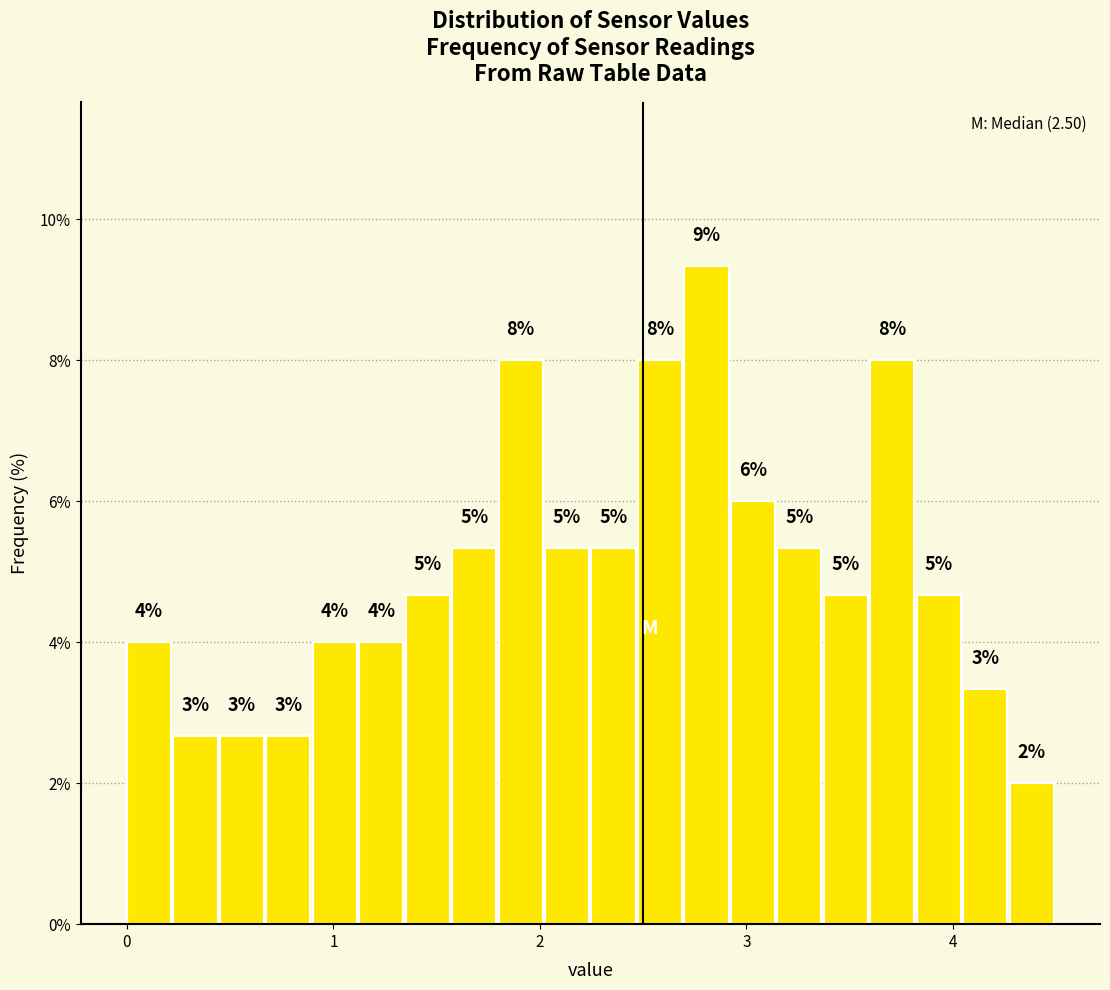

Around what value on the x-axis is the tallest bar? Give the approximate position of its centre, as read against the axis.

2.8